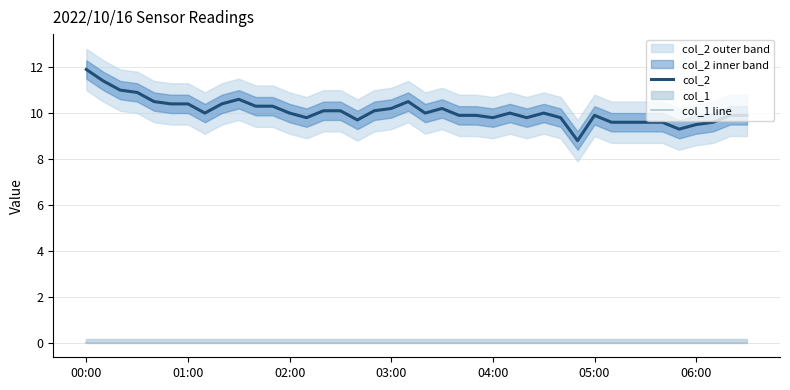

What is the maximum value for col_2?

11.9